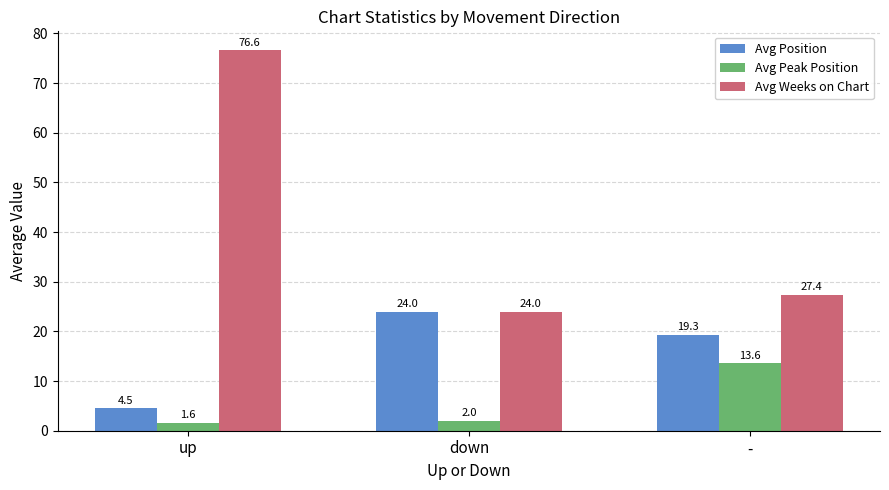

Which series has the largest range (max minus min)?

Avg Weeks on Chart